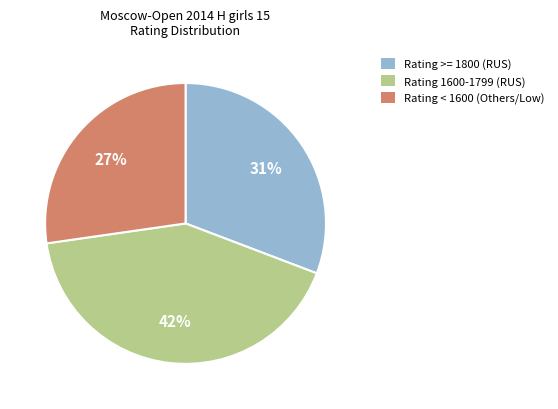

To the nearest percent, what is the difference between the largest and smallest slice percentages?

15%